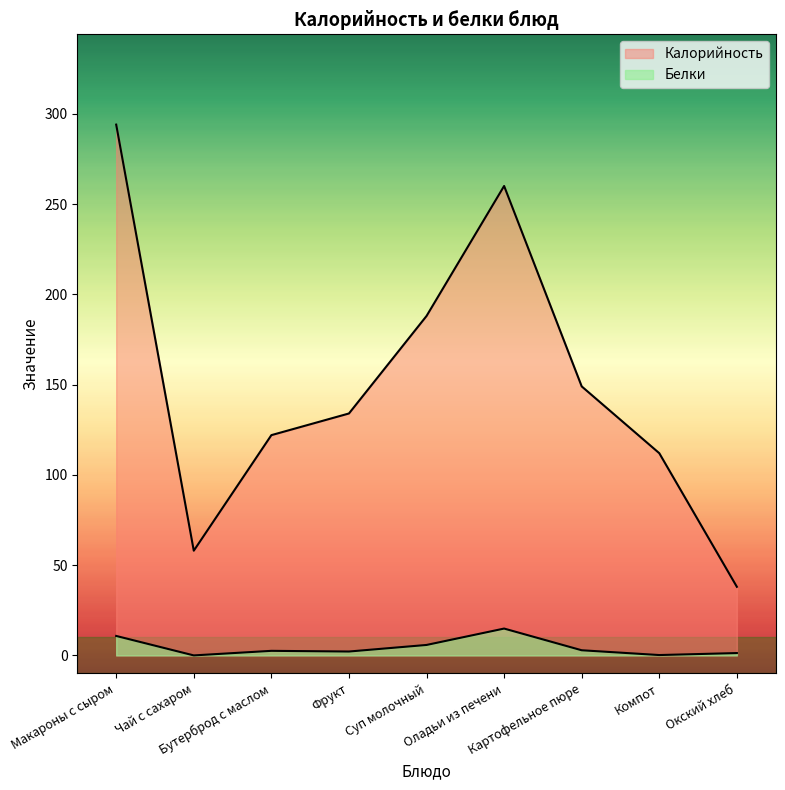

How many data points does each series have?

9